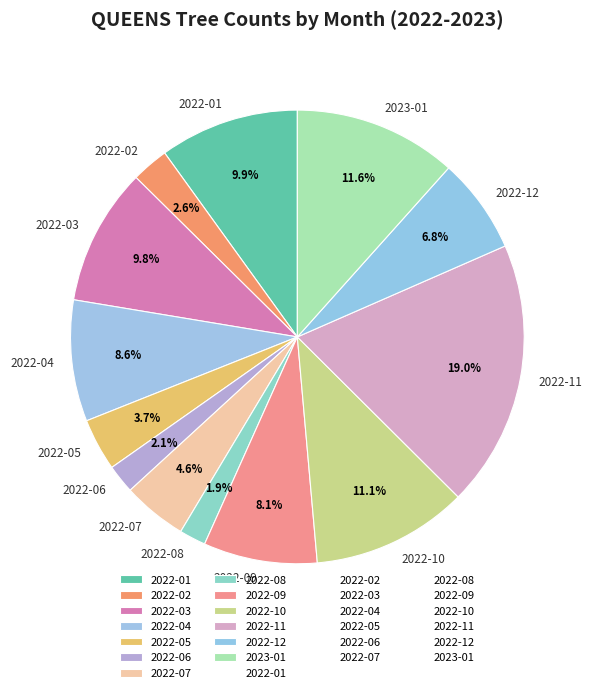

How many segments does this pie chart have?

13